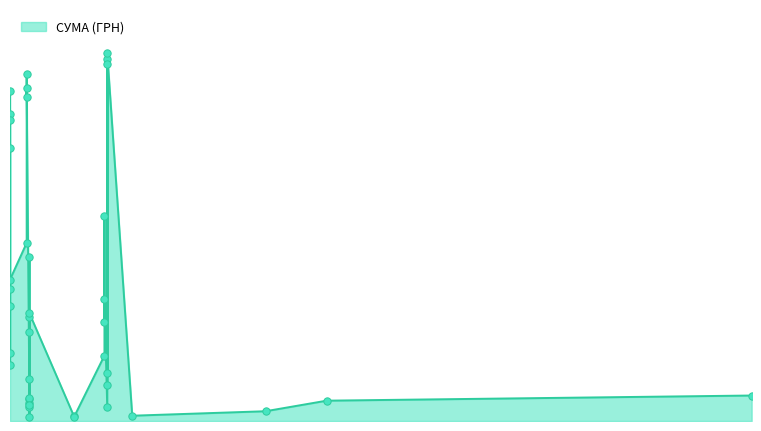

Approximately how many times larger is the value at 07.02.2018 compared to 13.02.2018?

0.4